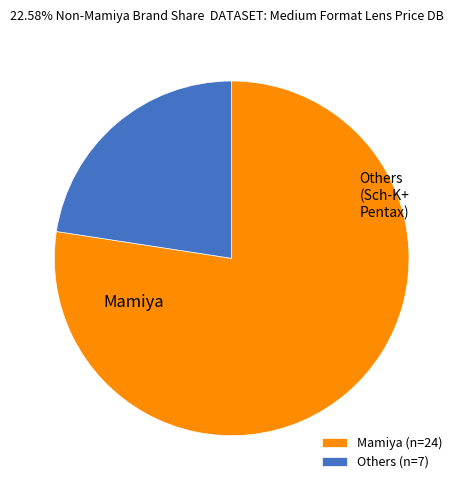

Is there a majority slice in this chart?

Yes